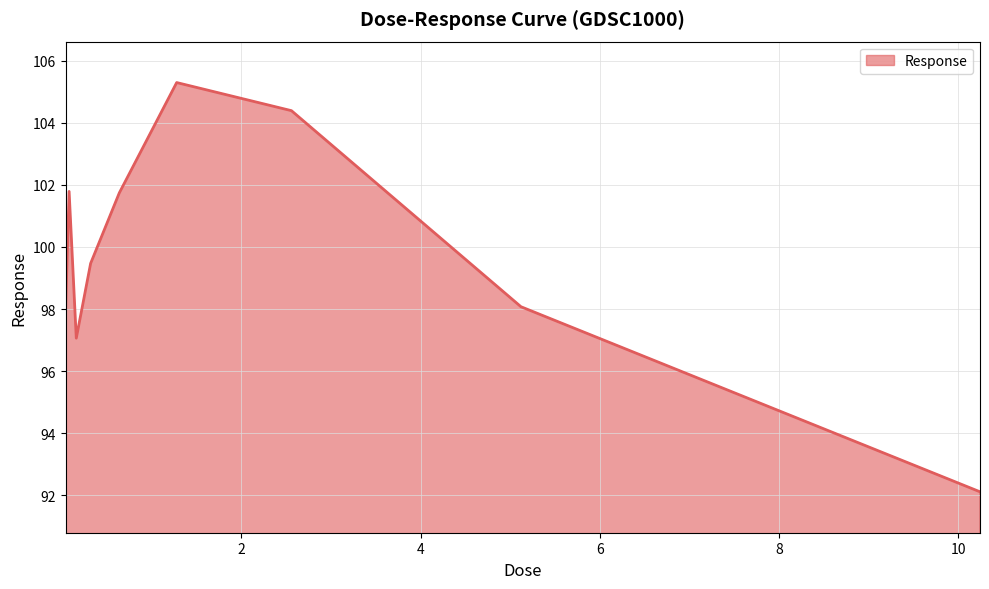

What is the greatest value displayed?

105.3